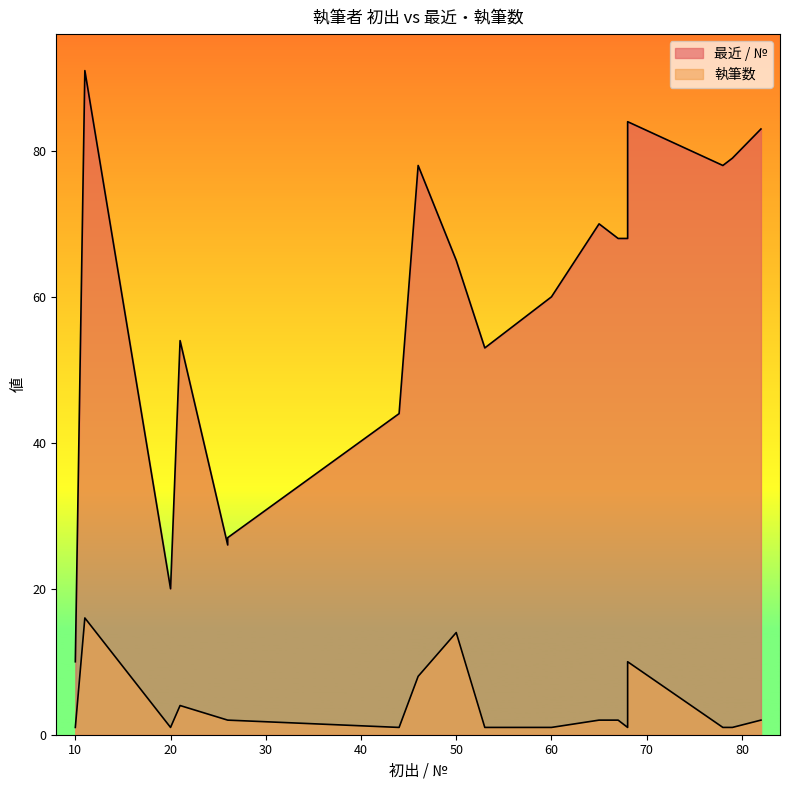

How many series are shown in this chart?

2